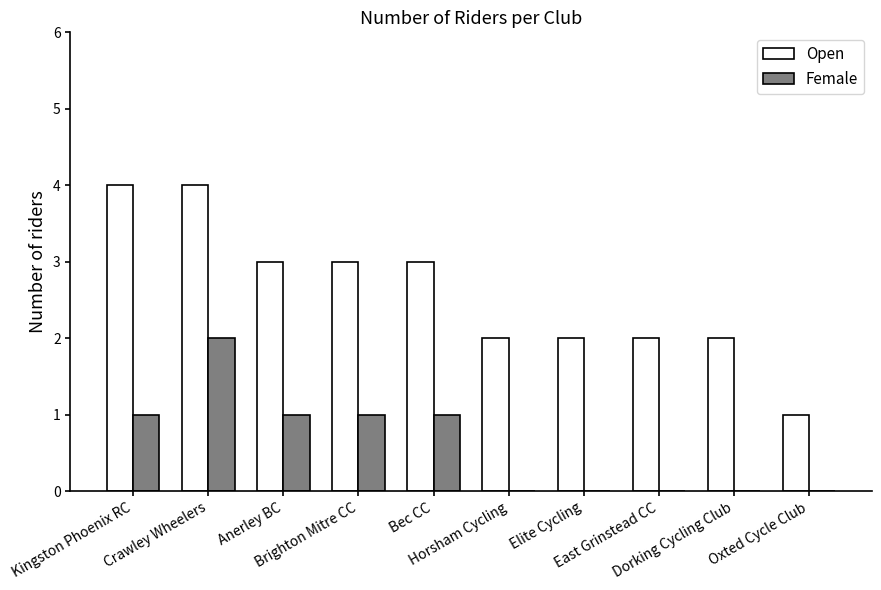

Are the bars grouped side by side (vs. stacked)?

Yes